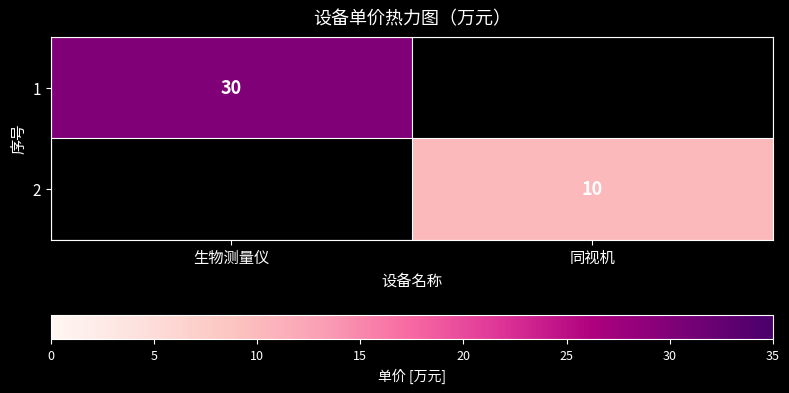

True or false: 1 has a value of 48 at 生物测量仪.

False